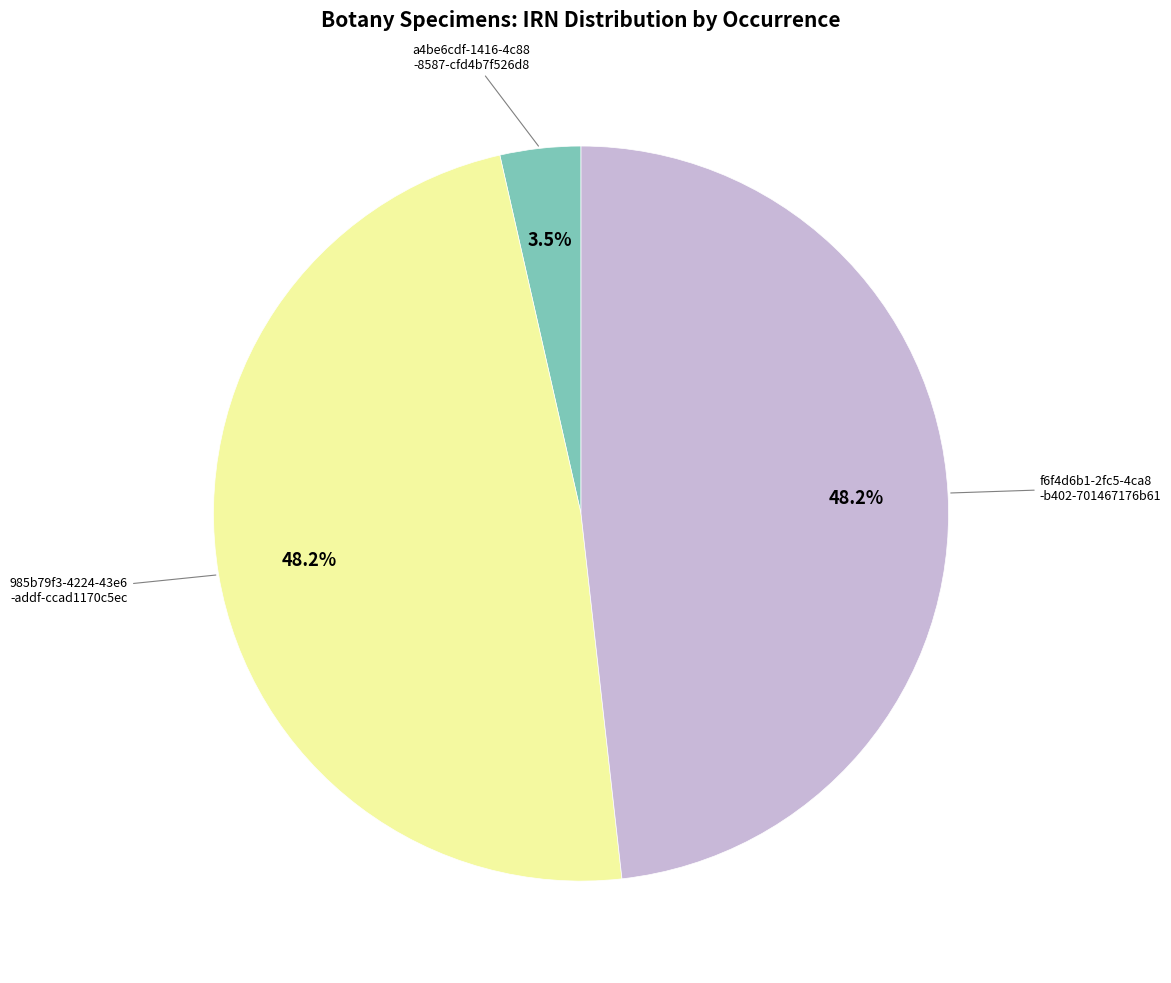

Is there a majority slice in this chart?

No